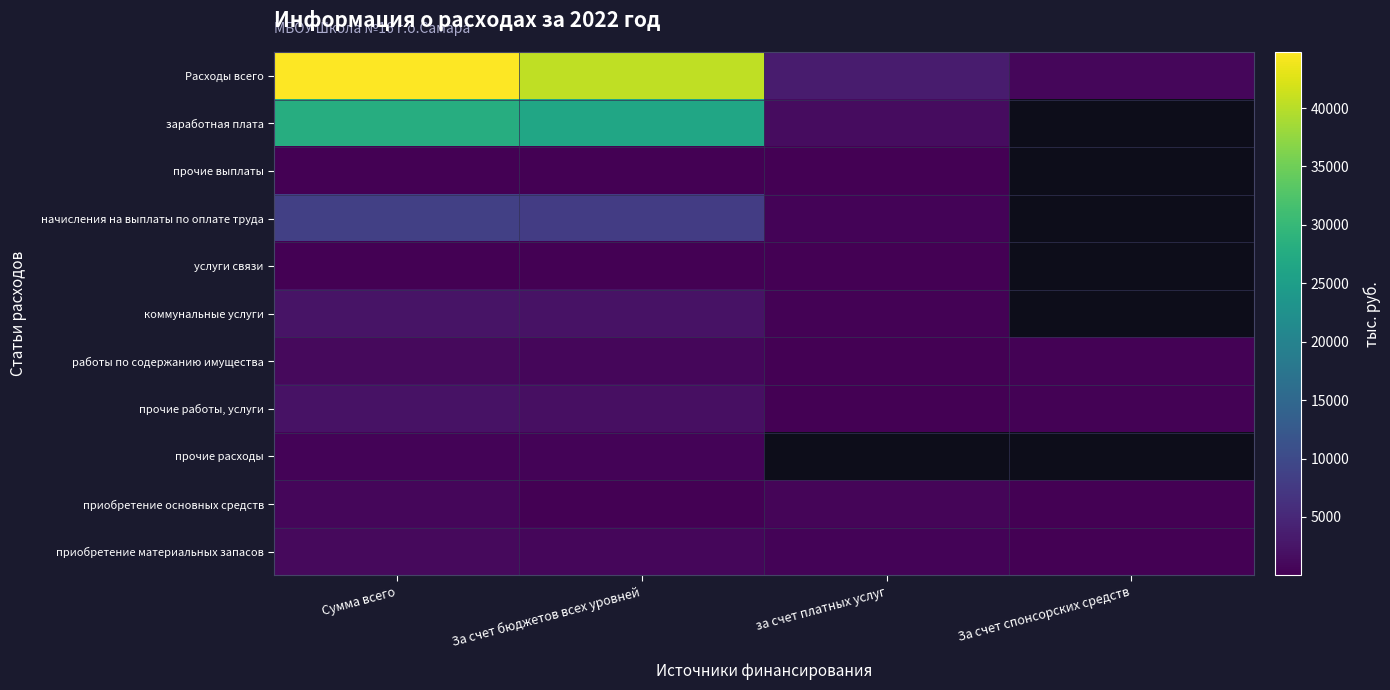

At which category does the chart reach its minimum across all series?

за счет платных услуг